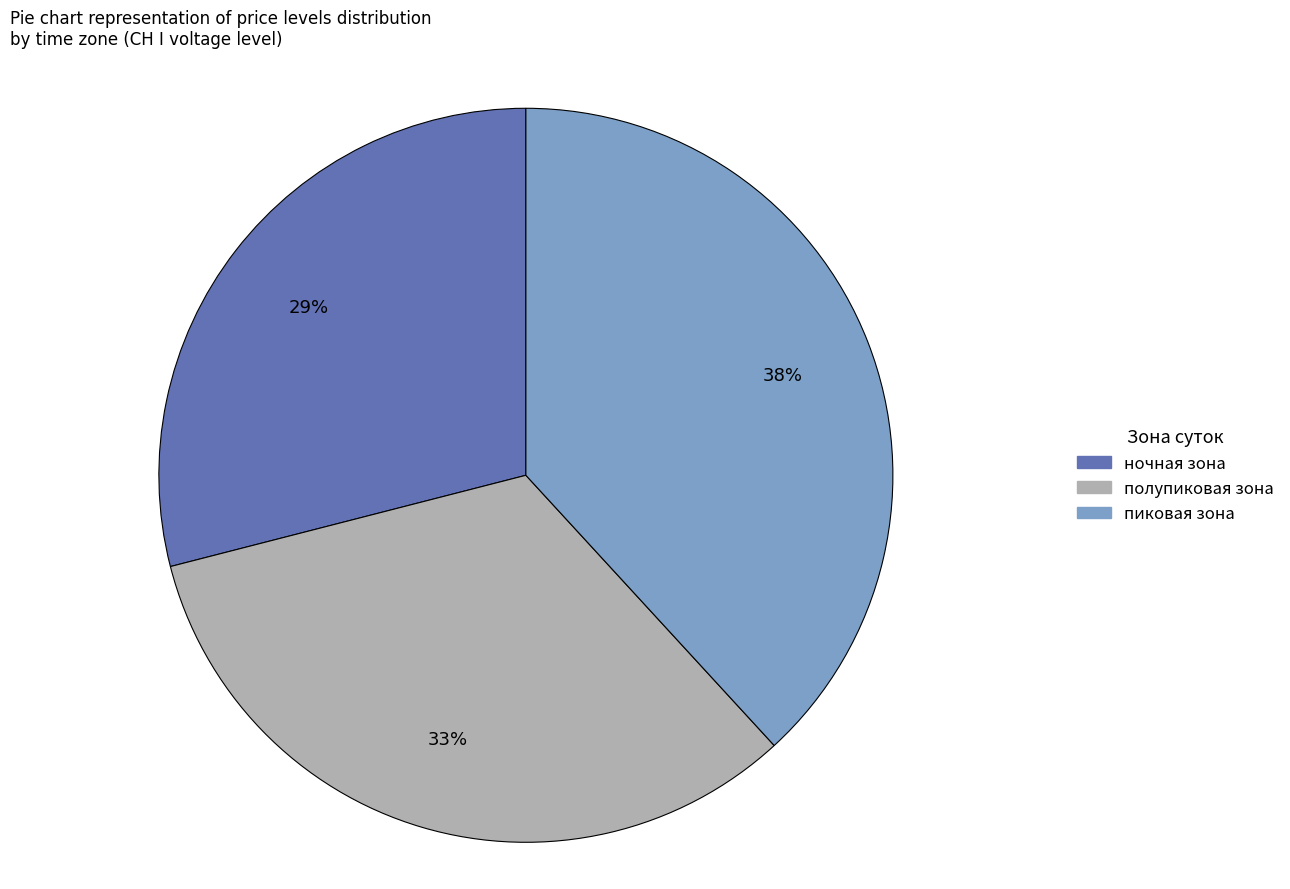

Which category has the smallest portion of the pie?

ночная зона